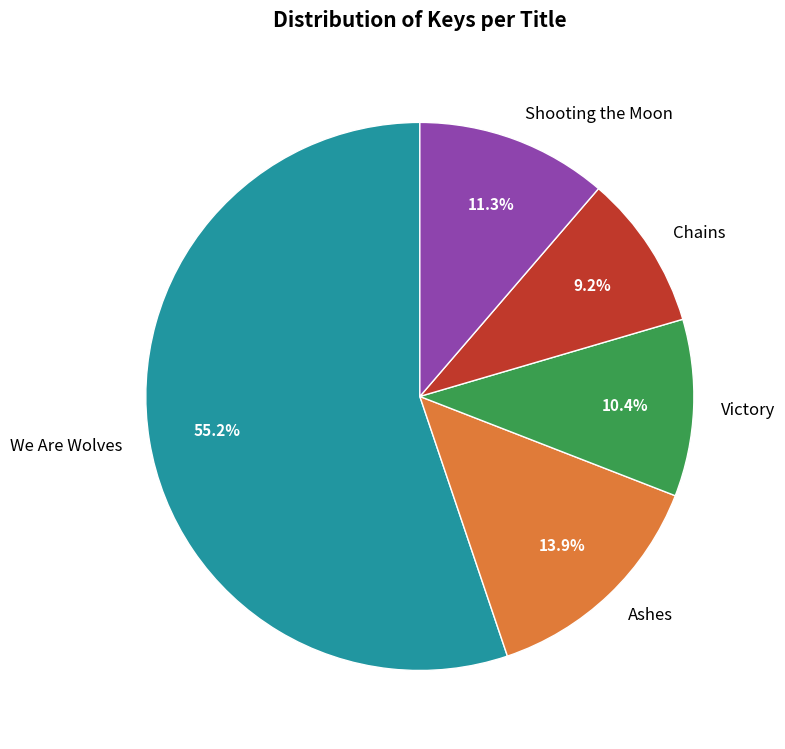

Is Shooting the Moon the majority of the pie?

No